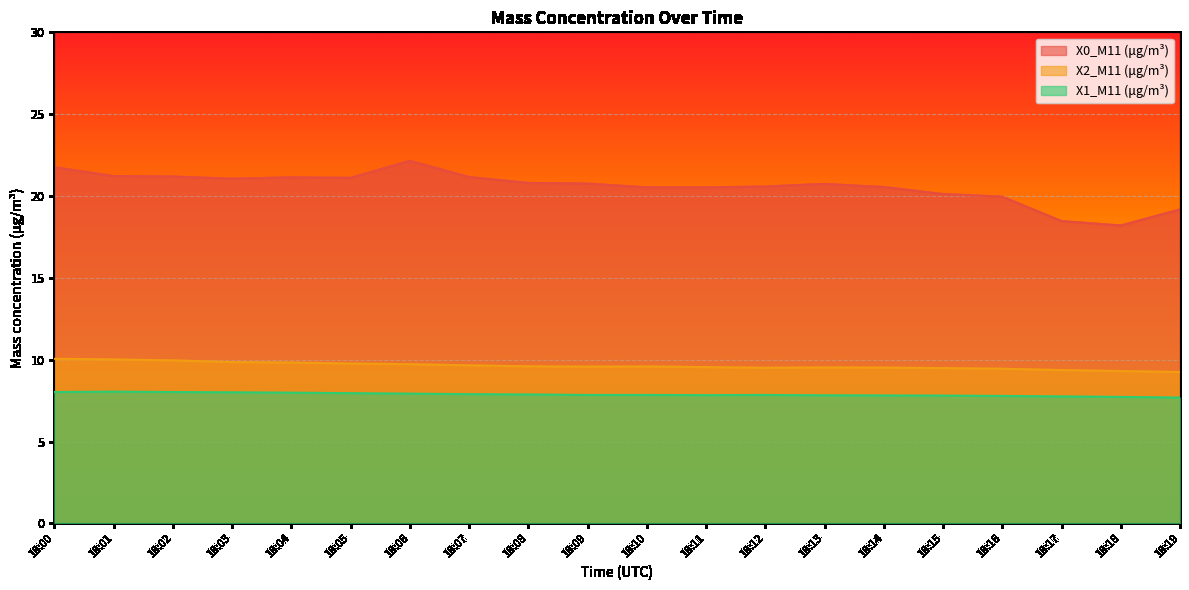

How many data points does each series have?

20